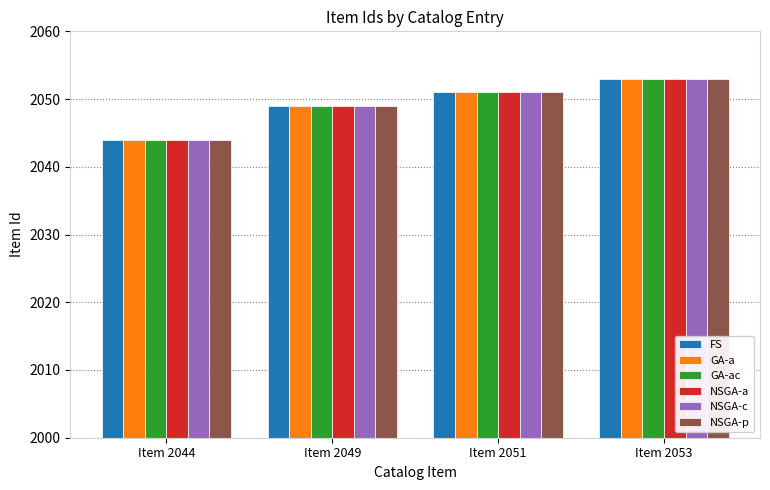

What is the sum of the GA-ac values at Item 2044 and Item 2053?

4097